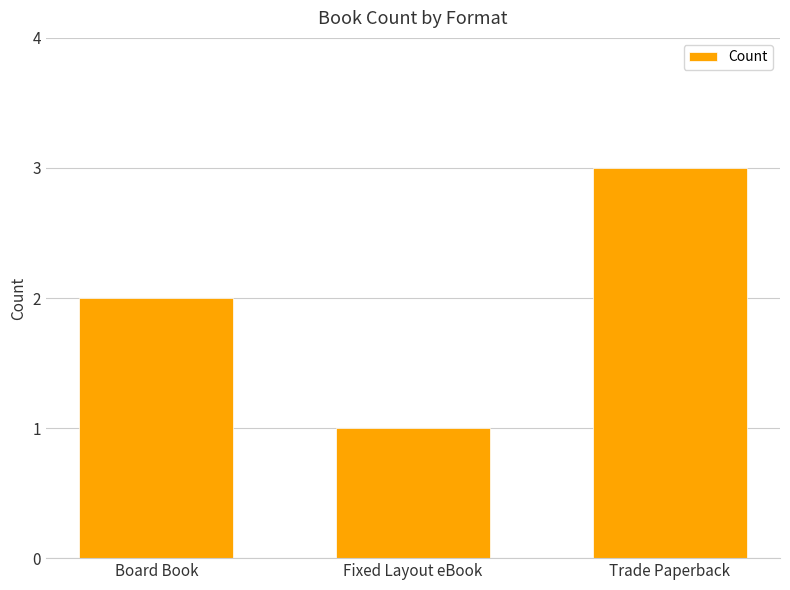

What is the sum of the values at Board Book and Fixed Layout eBook?

3